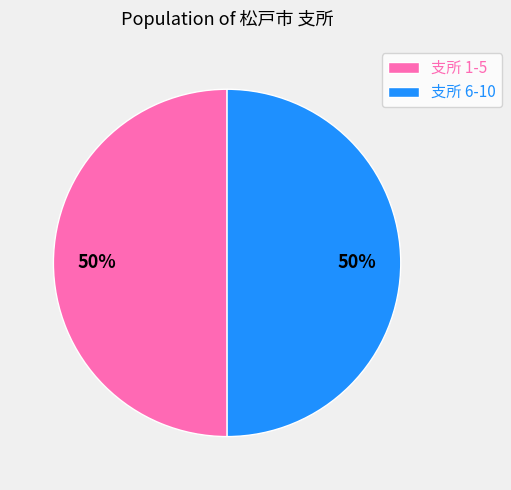

Is it true that 支所 6-10 is 62% of the pie?

False